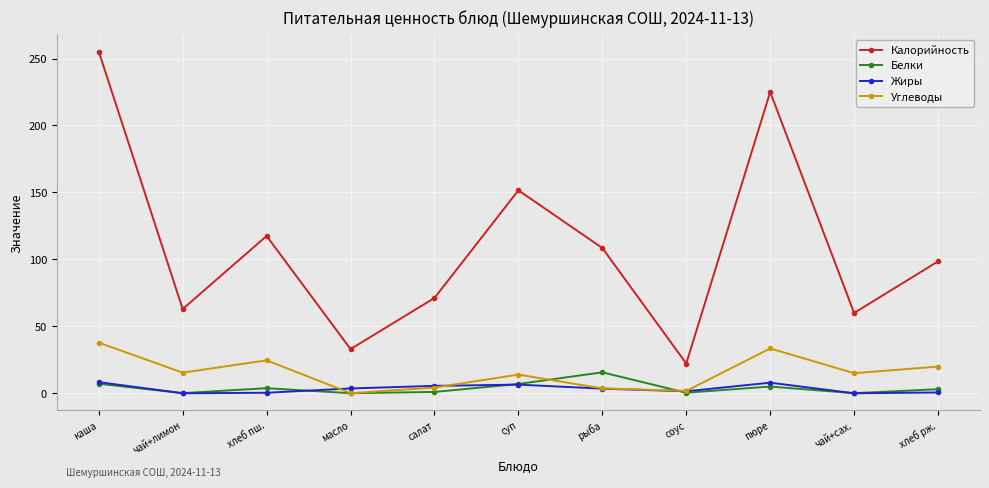

True or false: Жиры has more than 0 interior local peaks.

True